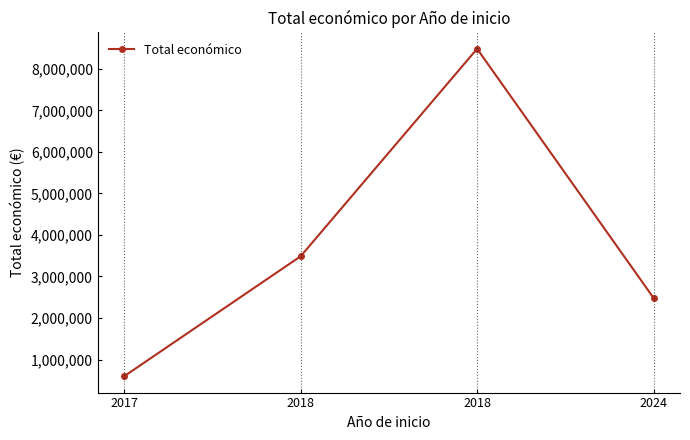

Does the chart have visible grid lines?

No